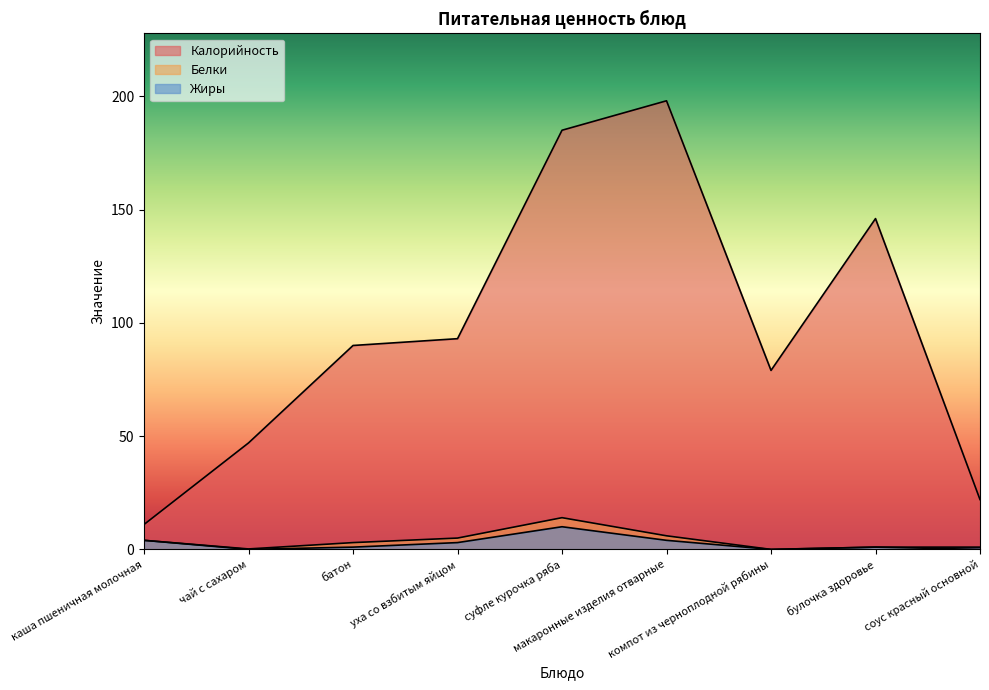

What are all the series names shown in the legend?

Калорийность, Белки, Жиры